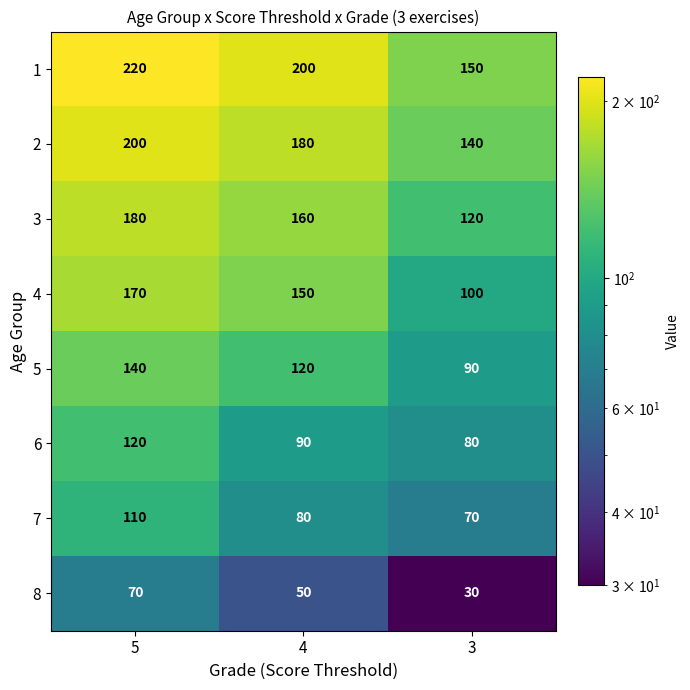

At which category does the chart reach its minimum across all series?

3